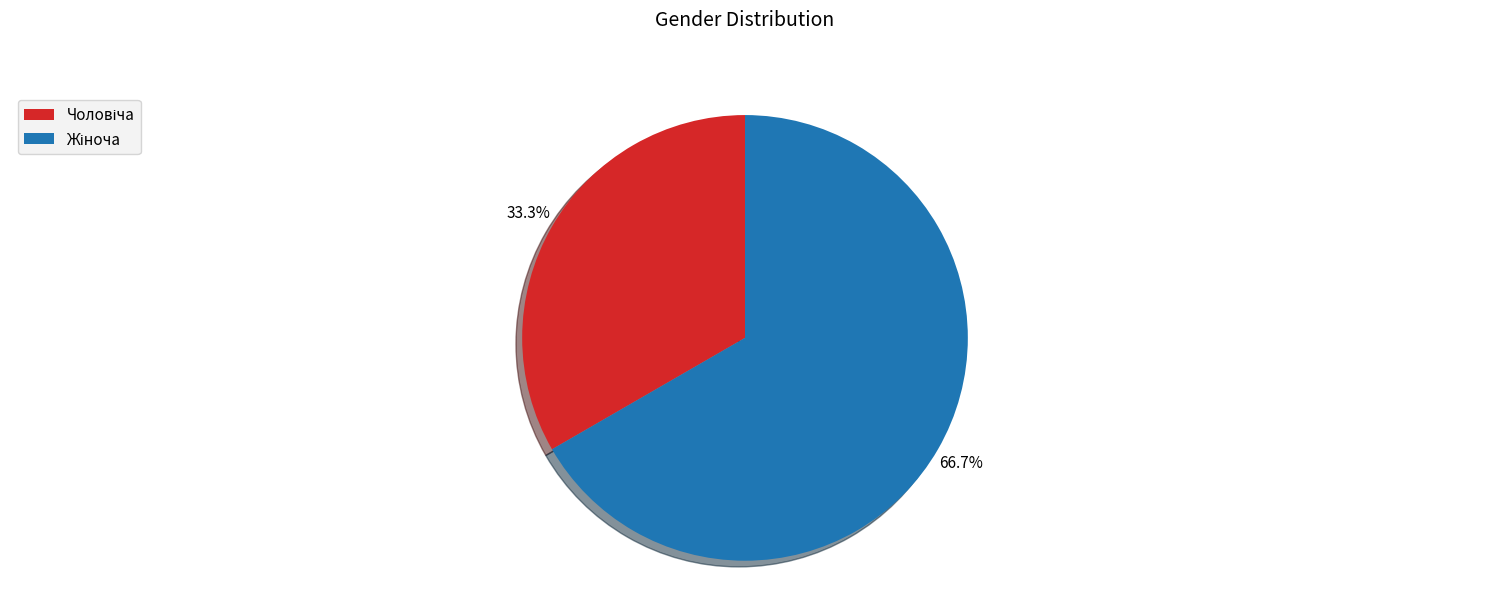

To the nearest percent, what is the average slice percentage?

50%